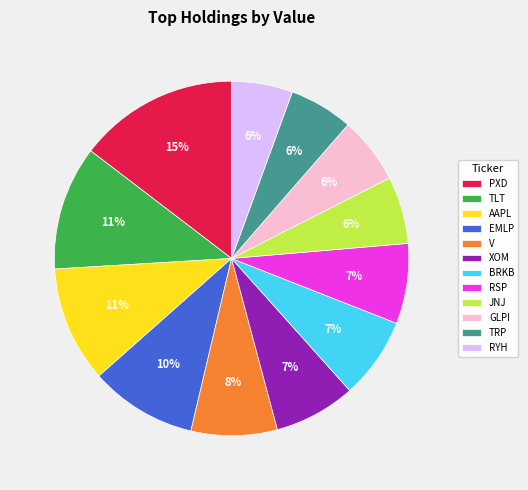

Do TRP and XOM together represent more than half of the pie?

No